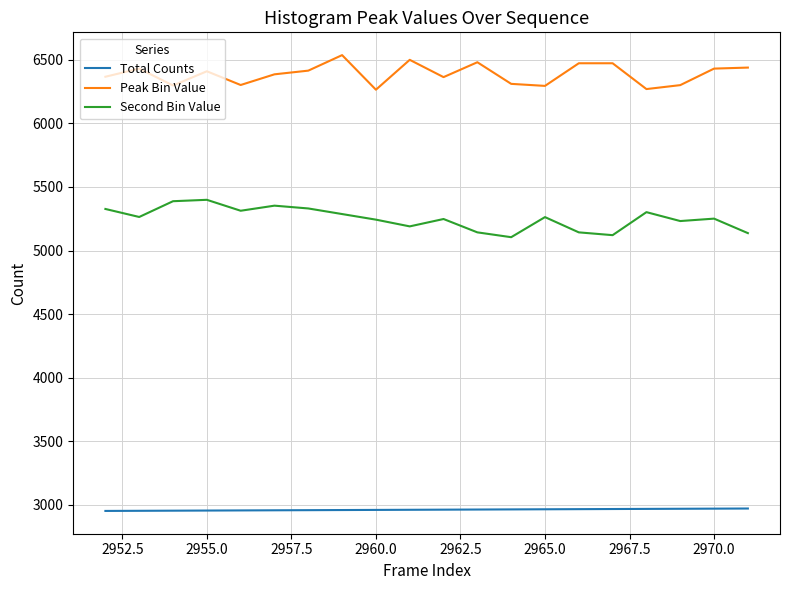

List the series in order of their peak value, lowest first.

Total Counts, Second Bin Value, Peak Bin Value